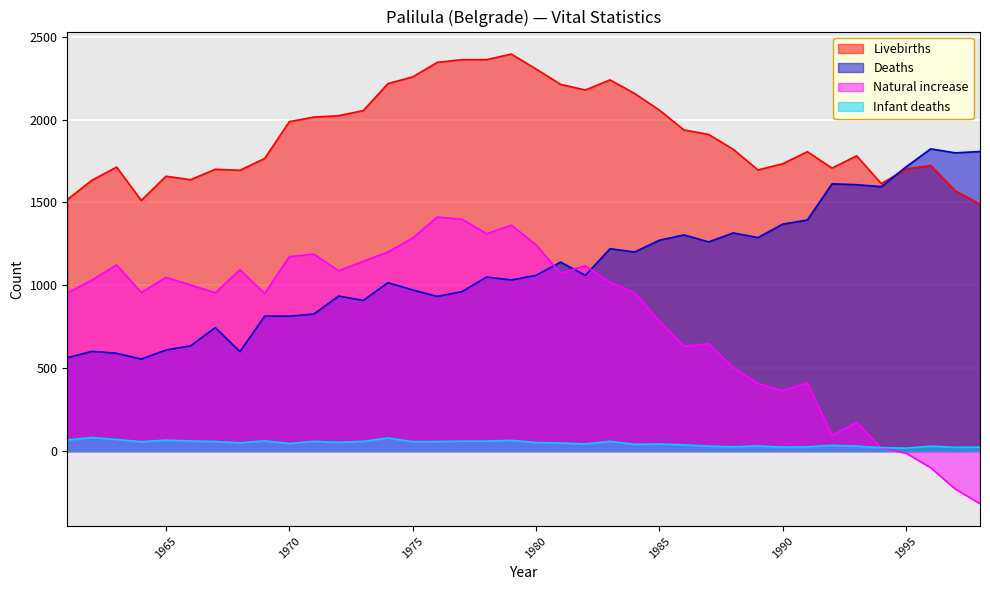

Reading left to right, transcribe all the data shown in this chart.

Livebirths: 1517	1634	1713	1512	1658	1637	1700	1694	1765	1987	2015	2023	2054	2217	2257	2345	2361	2361	2395	2305	2212	2178	2239	2157	2057	1937	1910	1820	1696	1733	1806	1707	1781	1613	1702	1723	1570	1490
Deaths: 563	602	590	555	610	635	745	600	814	814	827	935	909	1016	972	933	962	1050	1032	1060	1140	1060	1221	1201	1272	1304	1262	1316	1288	1369	1394	1612	1607	1595	1714	1823	1799	1807
Natural increase: 954	1032	1123	957	1048	1002	955	1094	951	1173	1188	1088	1145	1201	1285	1412	1399	1311	1363	1245	1072	1118	1018	956	785	633	648	504	408	364	412	95	174	18	-12	-100	-229	-317
Infant deaths: 67	82	70	57	66	61	58	50	62	46	59	53	59	79	57	58	60	60	65	52	49	43	59	41	43	38	30	26	31	24	26	35	30	21	18	30	23	24